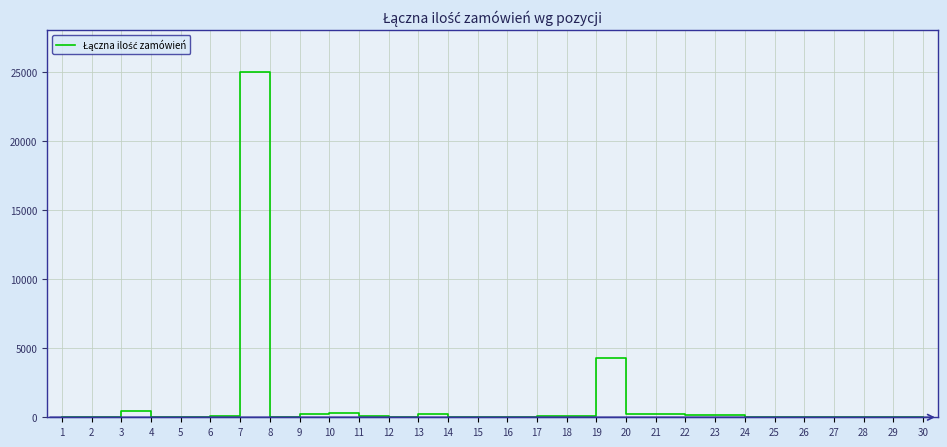

Is it true that the value at 7 is 25063?

True